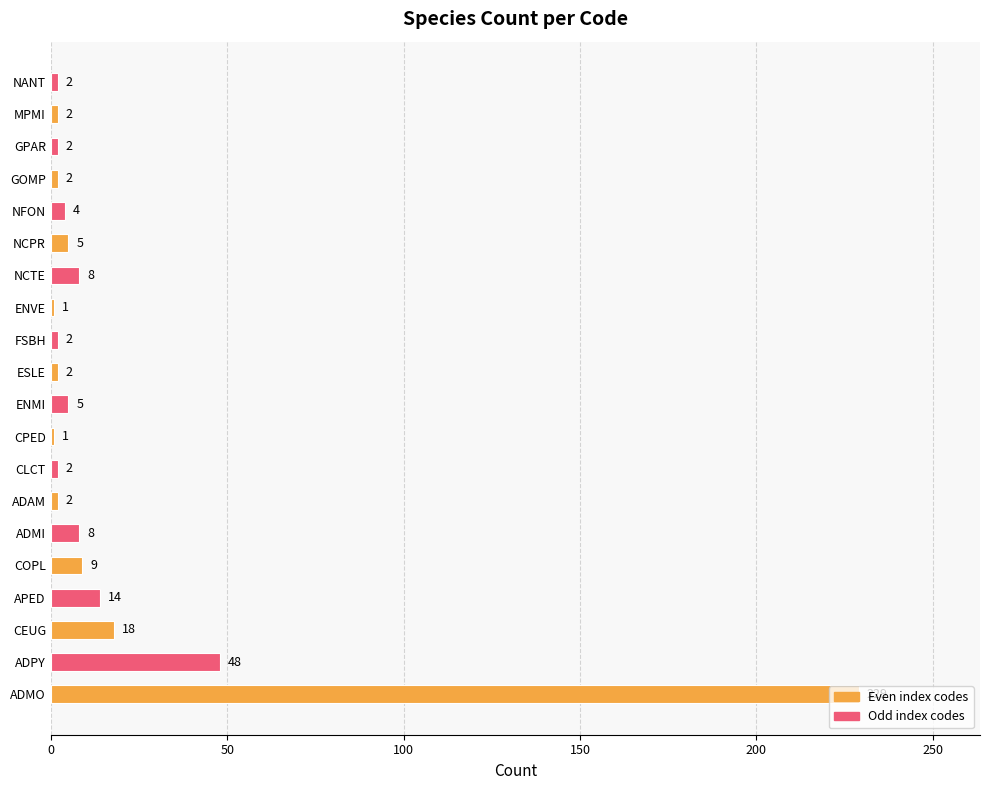

The value at NANT is 2. True or false?

True